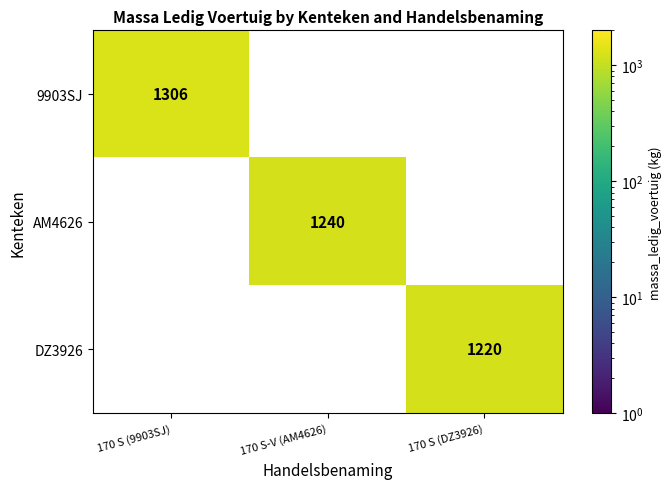

What is the greatest value displayed?

1306